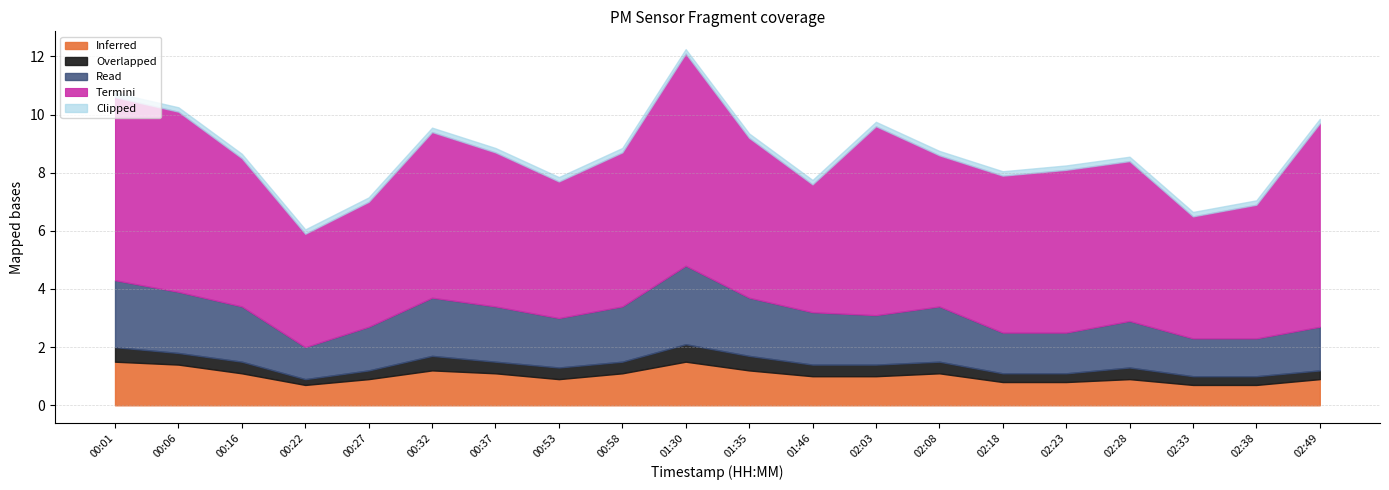

At which category is the sum across all series the highest?

01:30